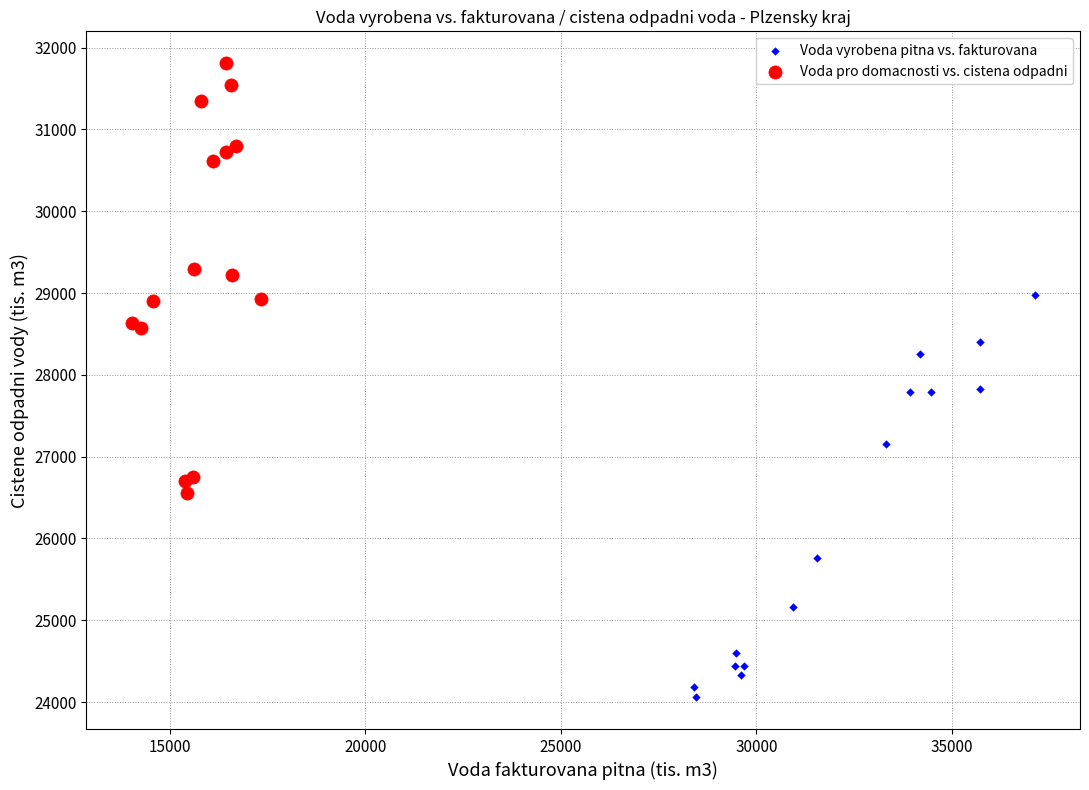

Which series contains the lowest Y value?

Voda vyrobena pitna vs. fakturovana